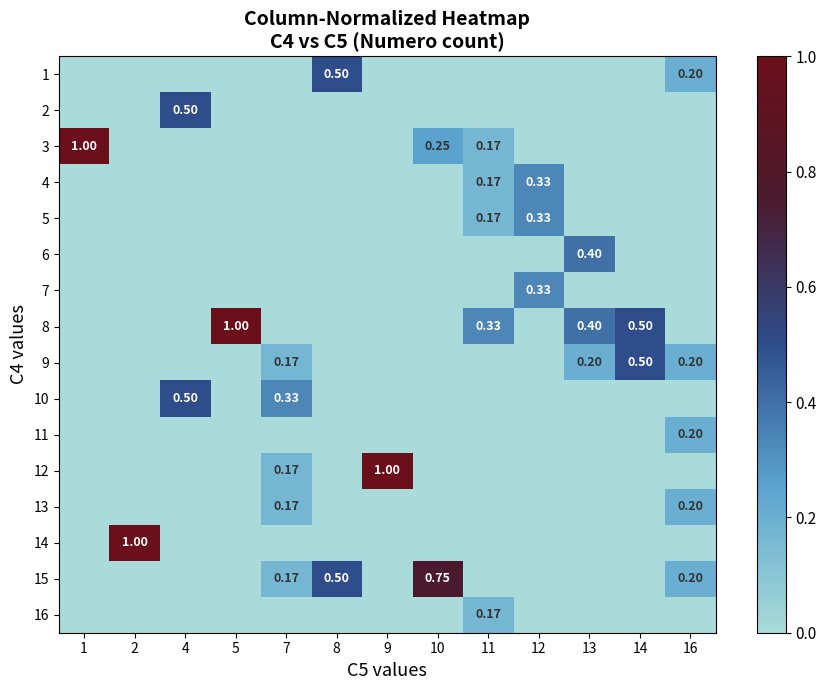

At how many categories does at least one series exceed 0?

13